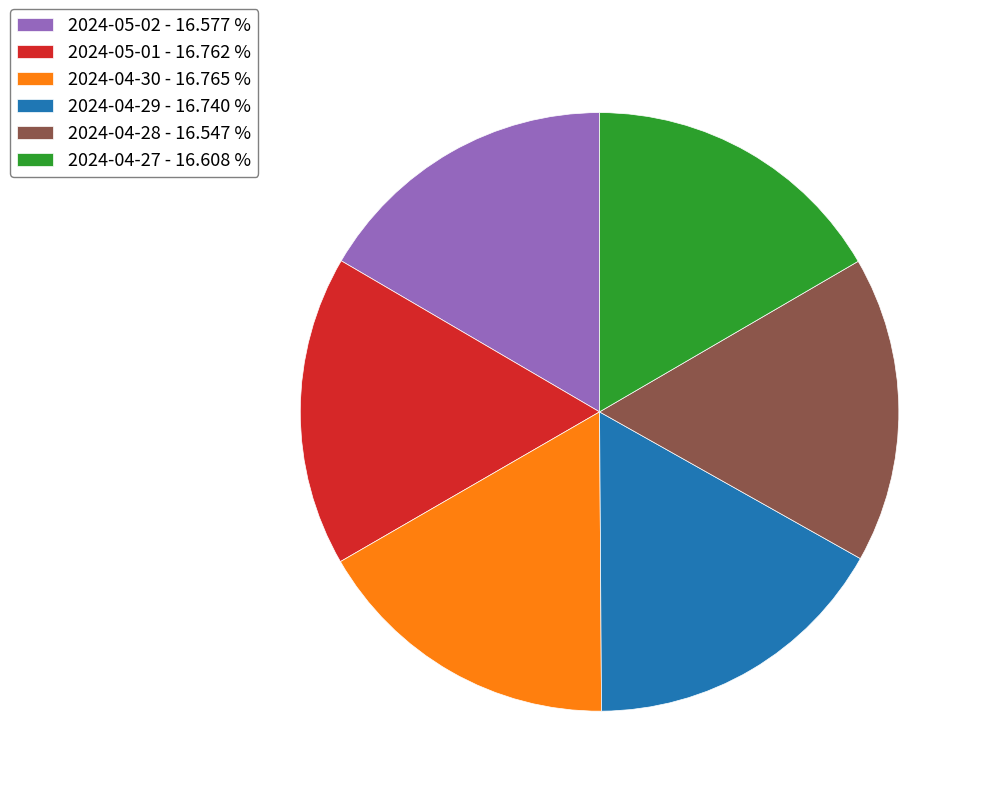

Approximately how many times larger is the value at 2024-04-28 - 16.547 % compared to 2024-05-02 - 16.577 %?

1.0